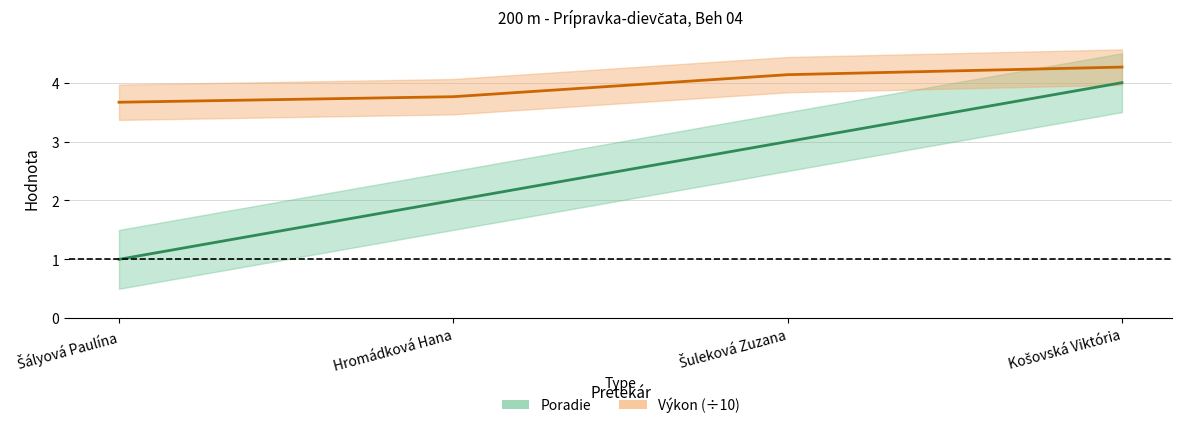

What is the value of the Poradie point at the 2nd from the left?

2.0